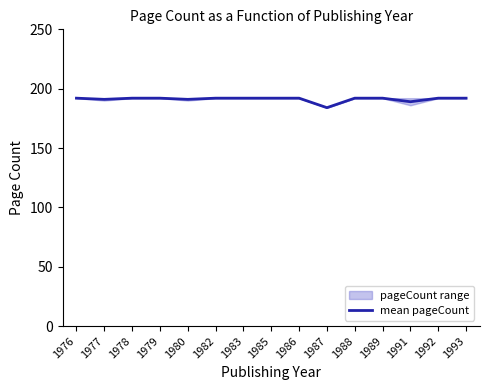

Approximately how many times larger is the value at 1978 compared to 1993?

1.0